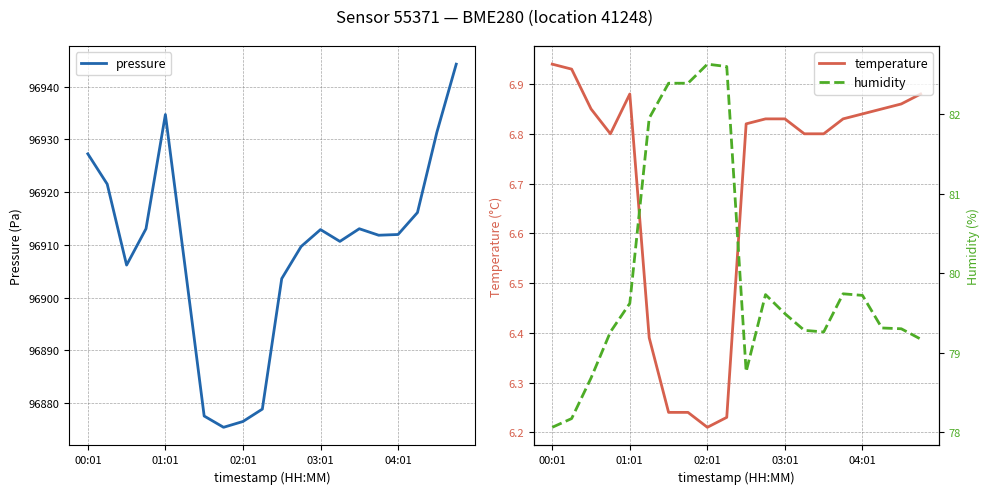

What is the maximum value for humidity?

82.6